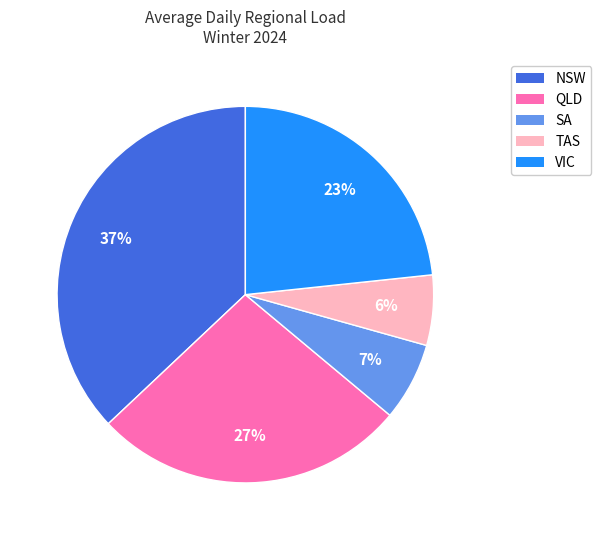

Combined, do QLD and NSW account for over 50%?

Yes